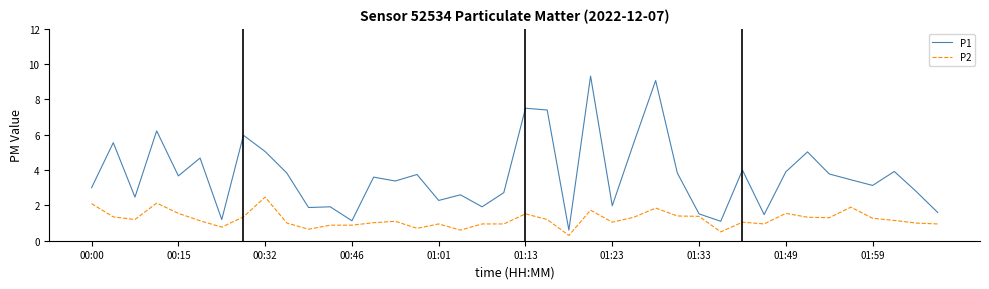

How many distinct data groups are displayed?

2